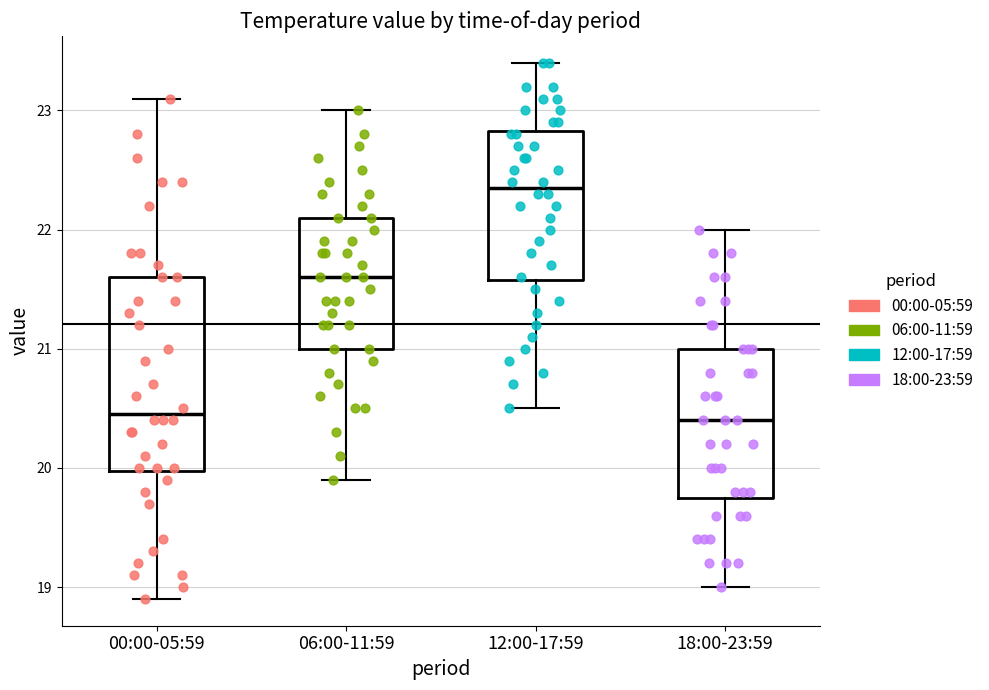

Where is the upper edge of the box for 12:00-17:59 on the y-axis? The values are not printed on the chart, so give them approximately, as read against the axis.

22.8